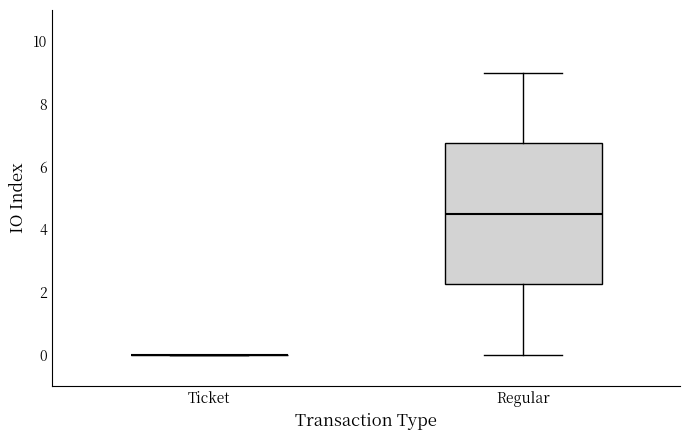

Reading left to right, transcribe this box plot: for each box, give where its median line is, the range the box spans, and where its two whiskers end, as read against the y-axis. The values are not printed on the chart, so give them approximately, as read against the axis.

Ticket: box collapsed to a line at 0.0, whiskers 0.0 to 0.0
Regular: median 4.6, box 2.2 to 6.8, whiskers 0.0 to 9.0